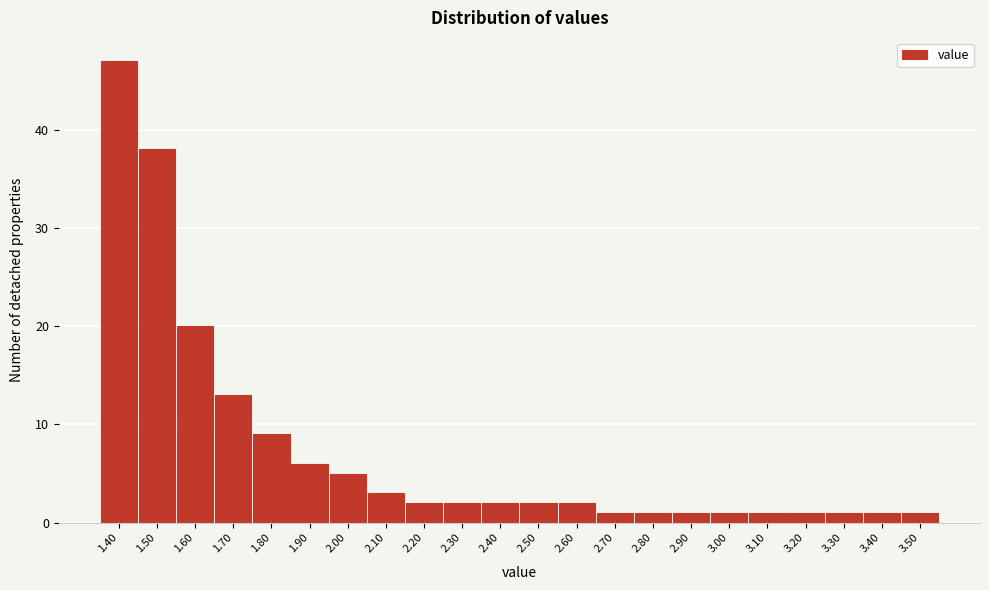

Reading left to right, list all the values displayed in this chart.

47	38	20	13	9	6	5	3	2	2	2	2	2	1	1	1	1	1	1	1	1	1